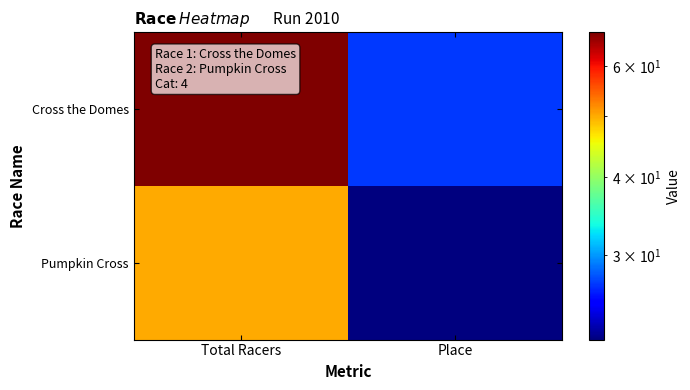

Which has a higher value, Place or Total Racers?

Total Racers